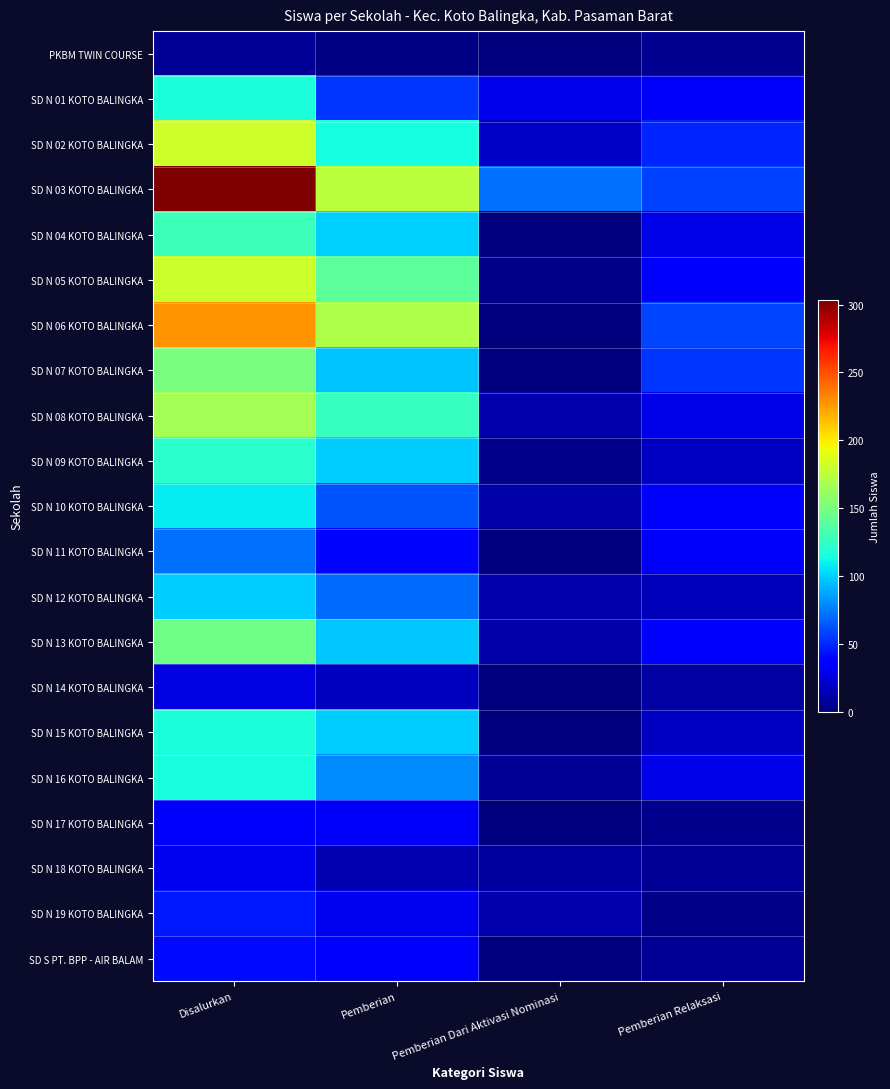

What is the difference between the highest and lowest values at Disalurkan?

296